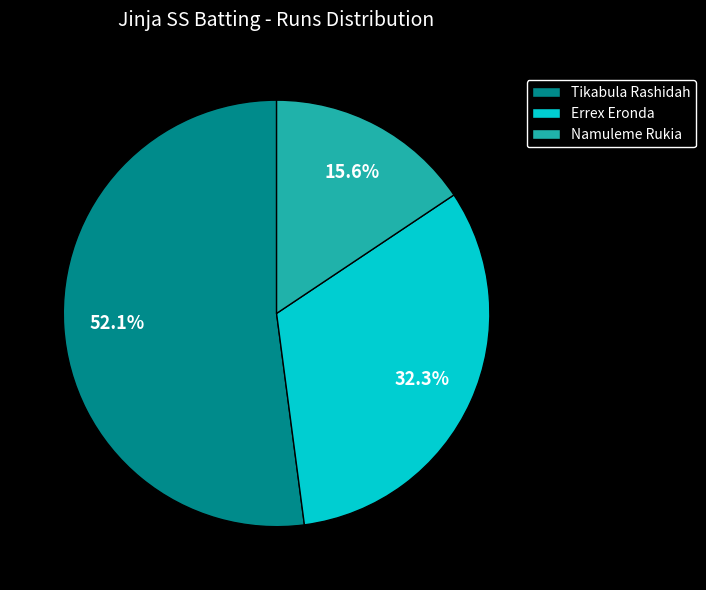

What is the ratio of the value at Namuleme Rukia to the value at Tikabula Rashidah?

0.3